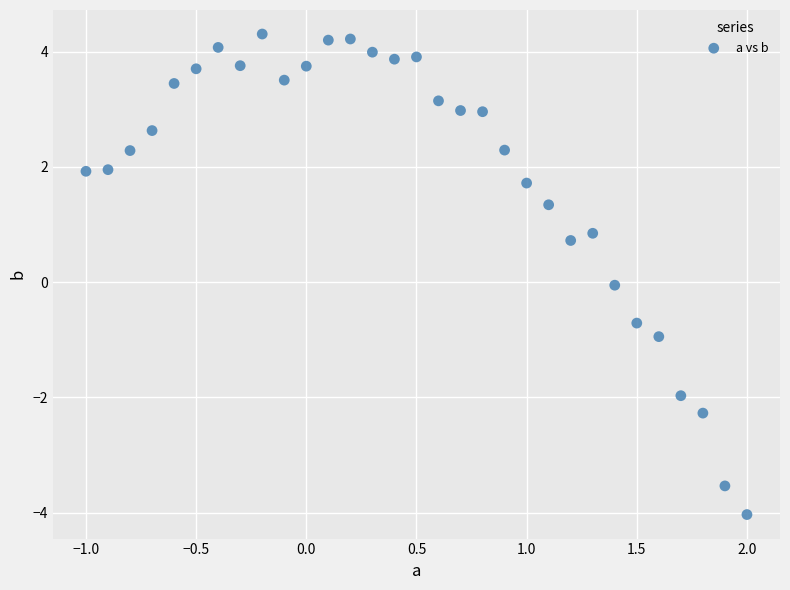

What is the range of Y values (max minus min)?

8.3